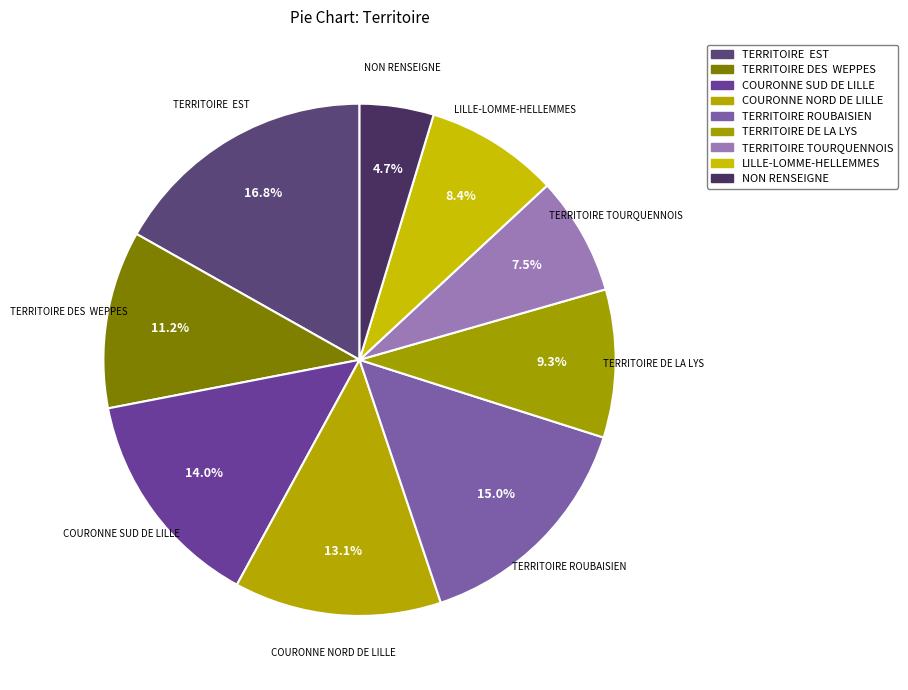

To the nearest percent, what is the difference between the COURONNE NORD DE LILLE and TERRITOIRE DE LA LYS slice percentages?

4%